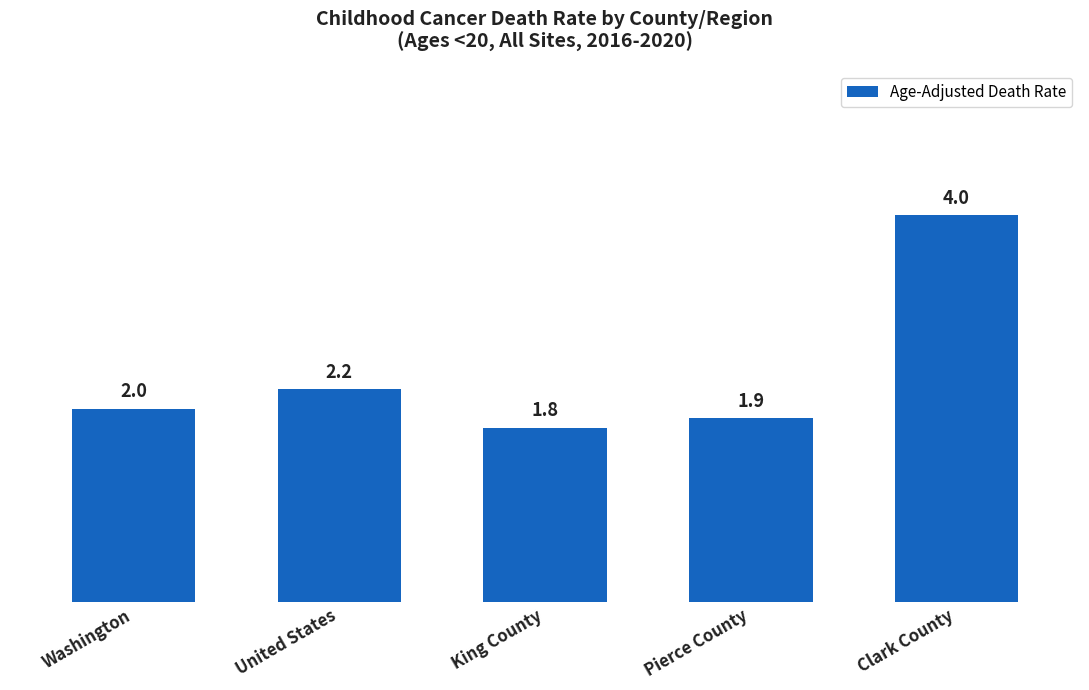

True or false: the data shows 0.9 at Pierce County.

False